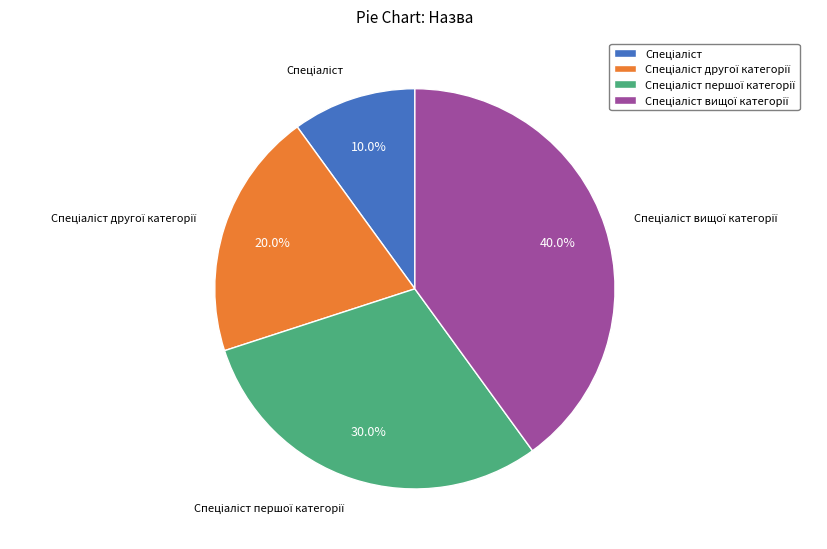

Is there a majority slice in this chart?

No